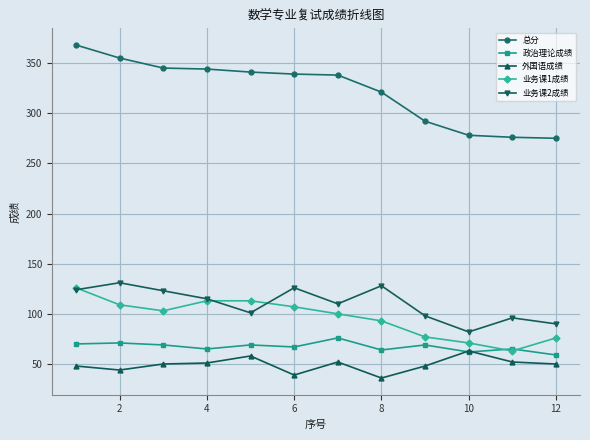

What is the value of the 政治理论成绩 point at the 9th from the left?

69